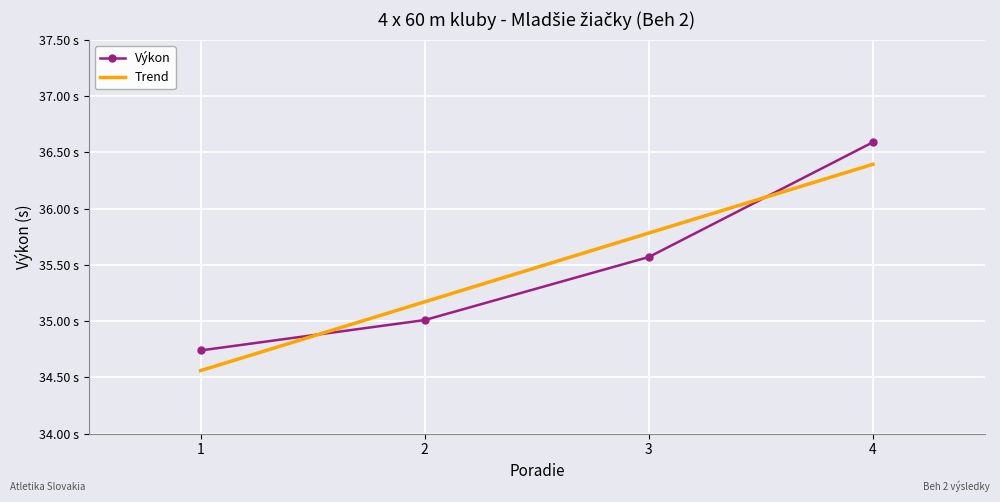

Is this an area chart (filled region under the line)?

No